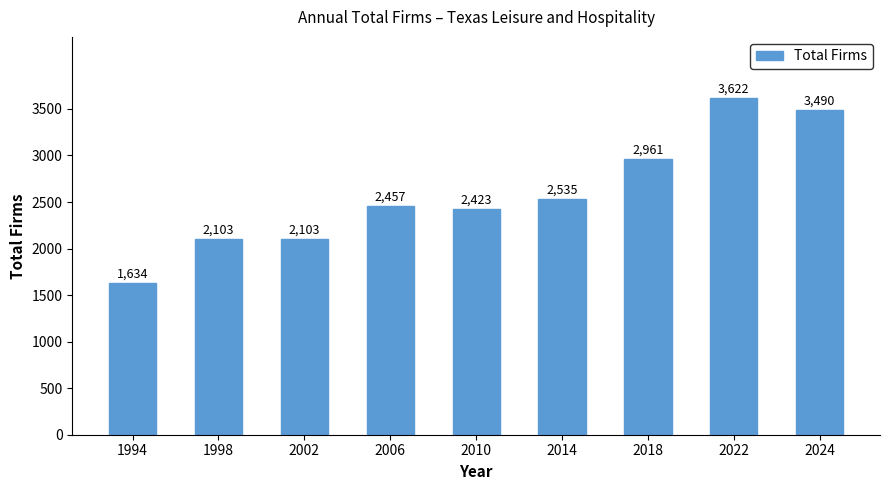

What is the ratio of the value at 2010 to the value at 1998?

1.2